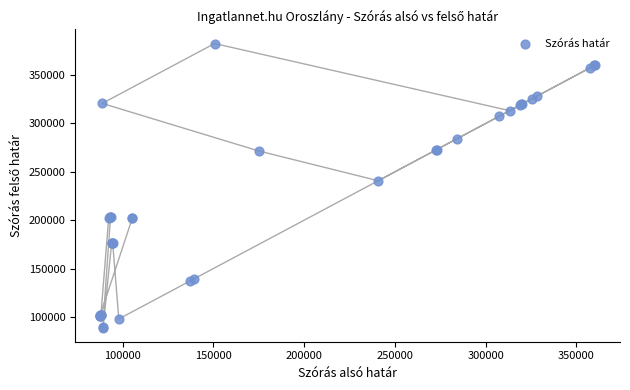

What Y value in the scatter plot is closest to 235825?

240777